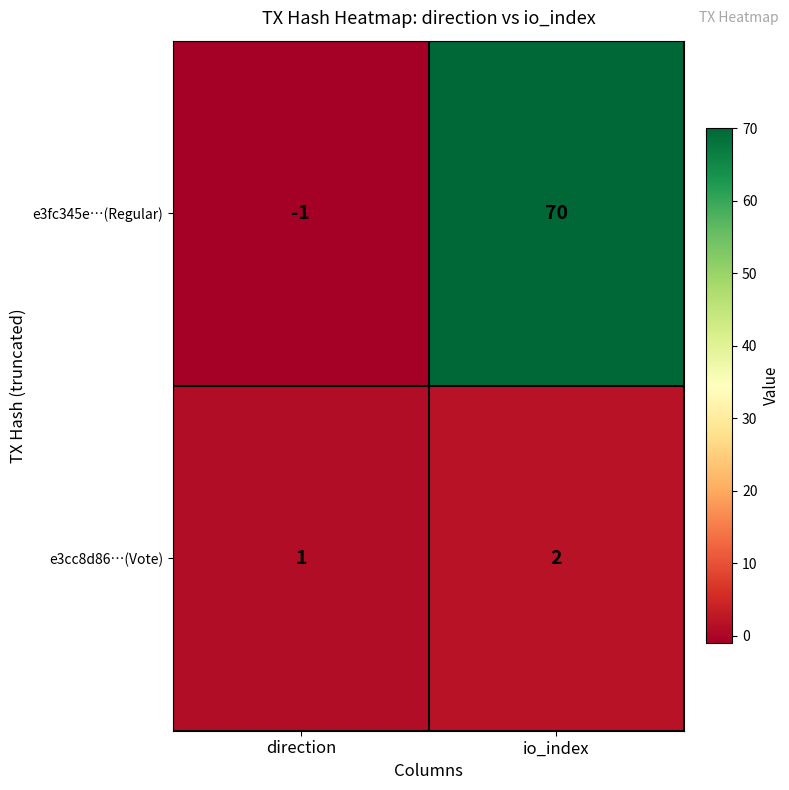

Is it true that e3cc8d86…(Vote) equals 1 at io_index?

False